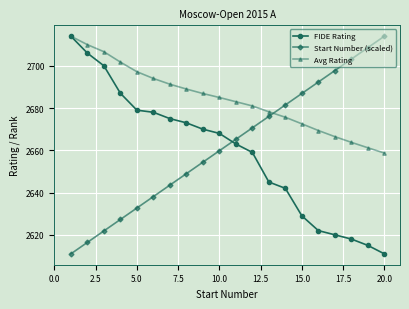

What are all the series names shown in the legend?

FIDE Rating, Start Number (scaled), Avg Rating